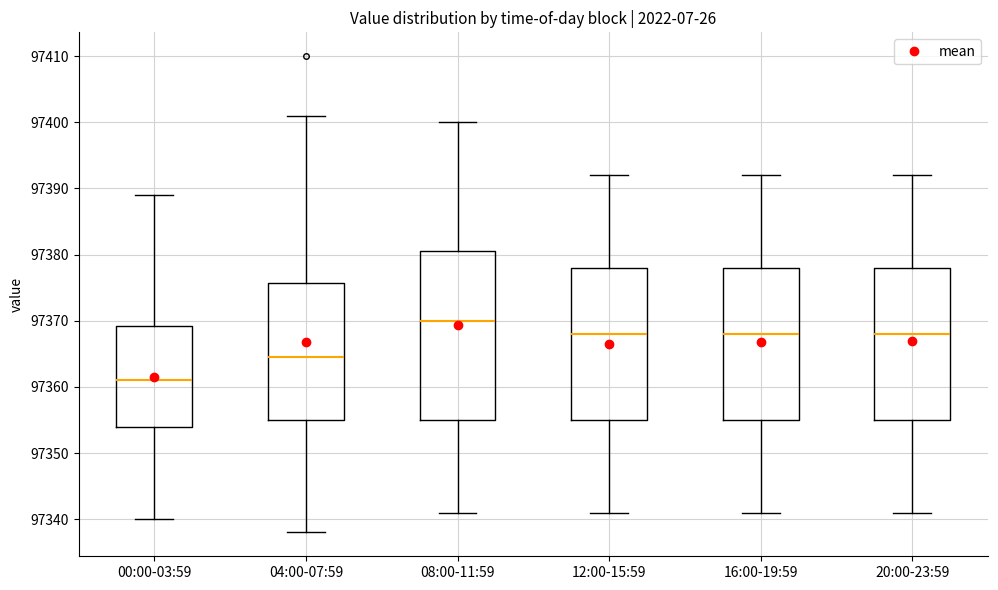

Where is the lower edge of the box for 04:00-07:59 on the y-axis? The values are not printed on the chart, so give them approximately, as read against the axis.

97355